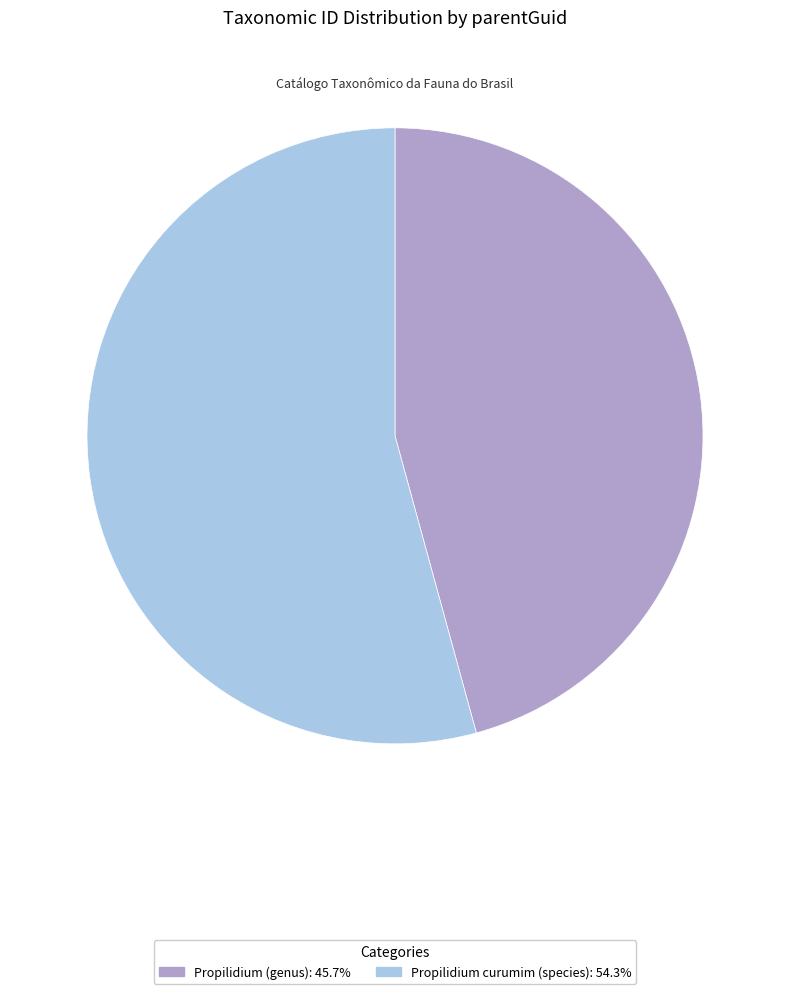

True or false: Propilidium (genus) accounts for 60% of the total.

False